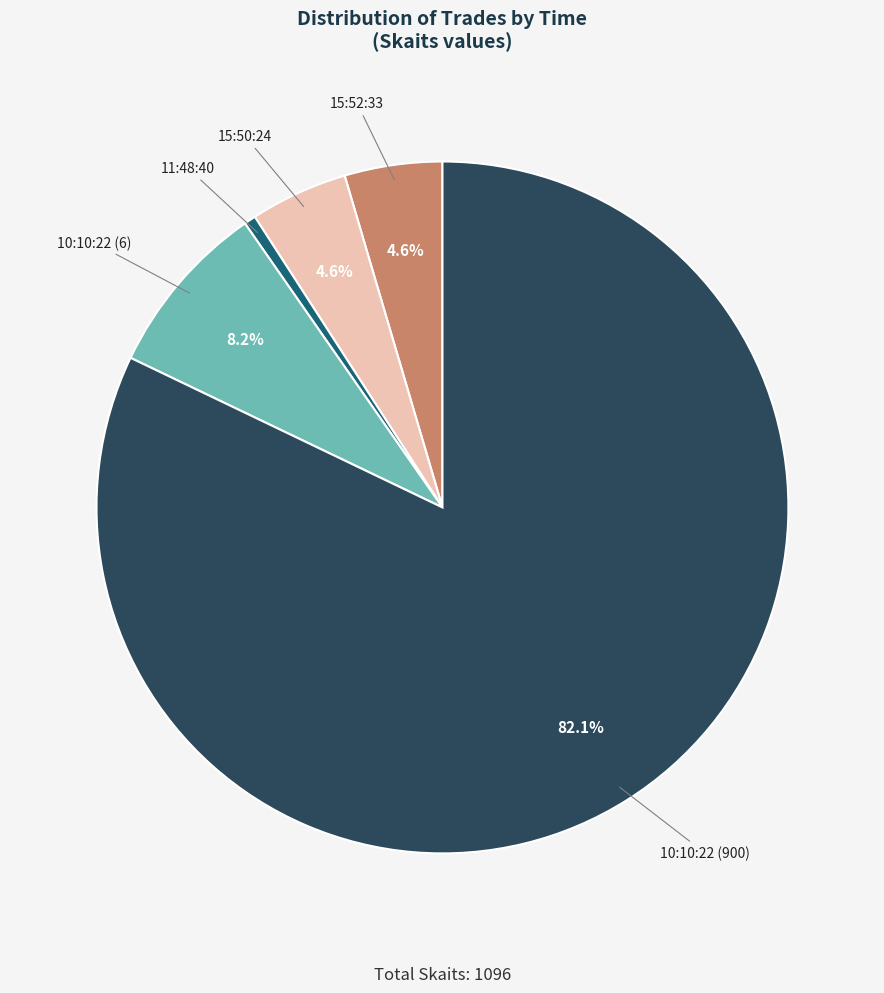

Is there a majority slice in this chart?

Yes